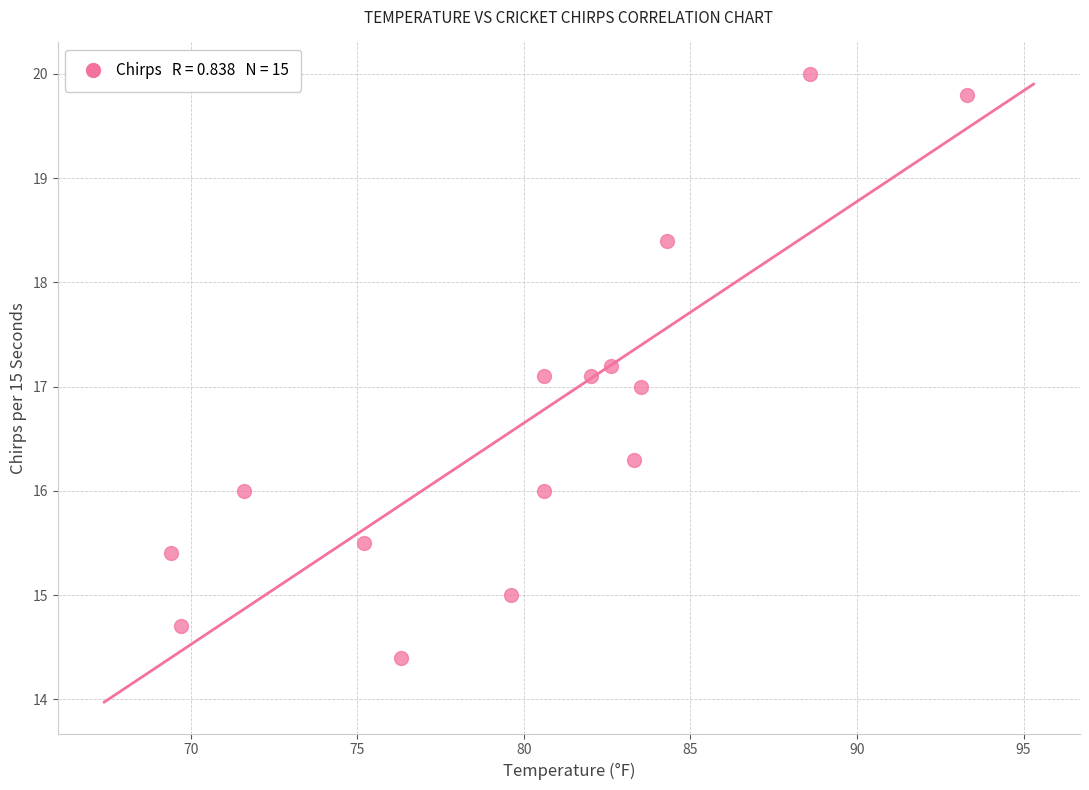

What is the range of Y values (max minus min)?

5.6